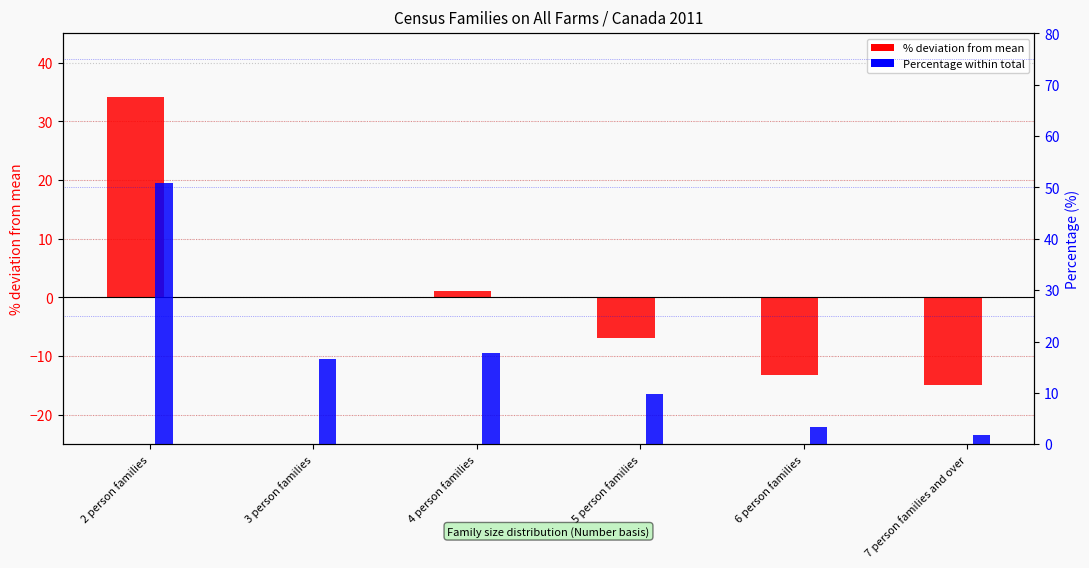

Rank the categories by Percentage value from highest to lowest.

2 person families, 4 person families, 3 person families, 5 person families, 6 person families, 7 person families and over